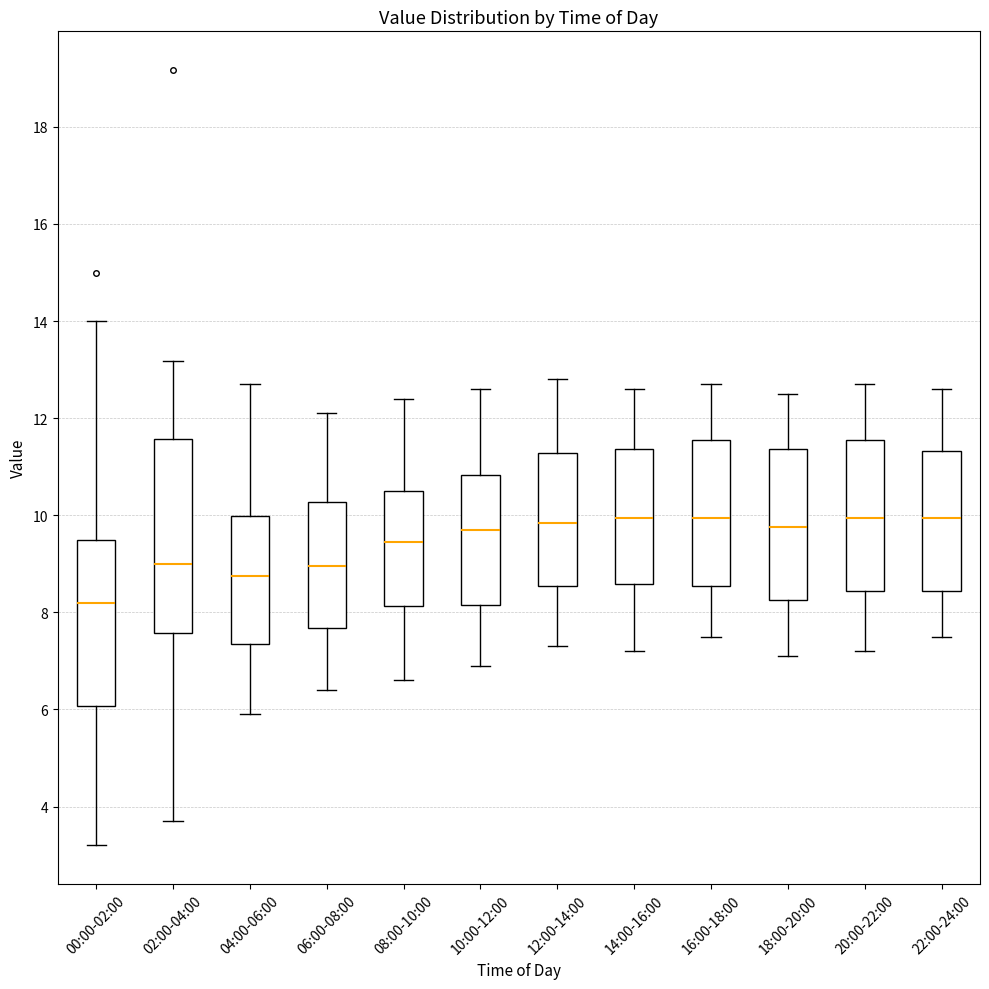

Where does the lower whisker of the box for 04:00-06:00 end on the y-axis? The values are not printed on the chart, so give them approximately, as read against the axis.

6.0